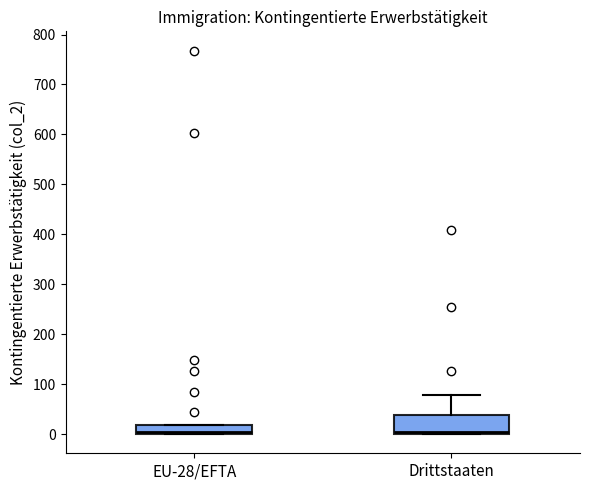

Reading left to right, transcribe this box plot: for each box, give where its median line is, the range the box spans, and where its two whiskers end, as read against the y-axis. The values are not printed on the chart, so give them approximately, as read against the axis.

EU-28/EFTA: median 10, box 0 to 20, whiskers 0 to 20
Drittstaaten: median 0 (just above the box's lower edge), box 0 to 40, whiskers 0 to 80